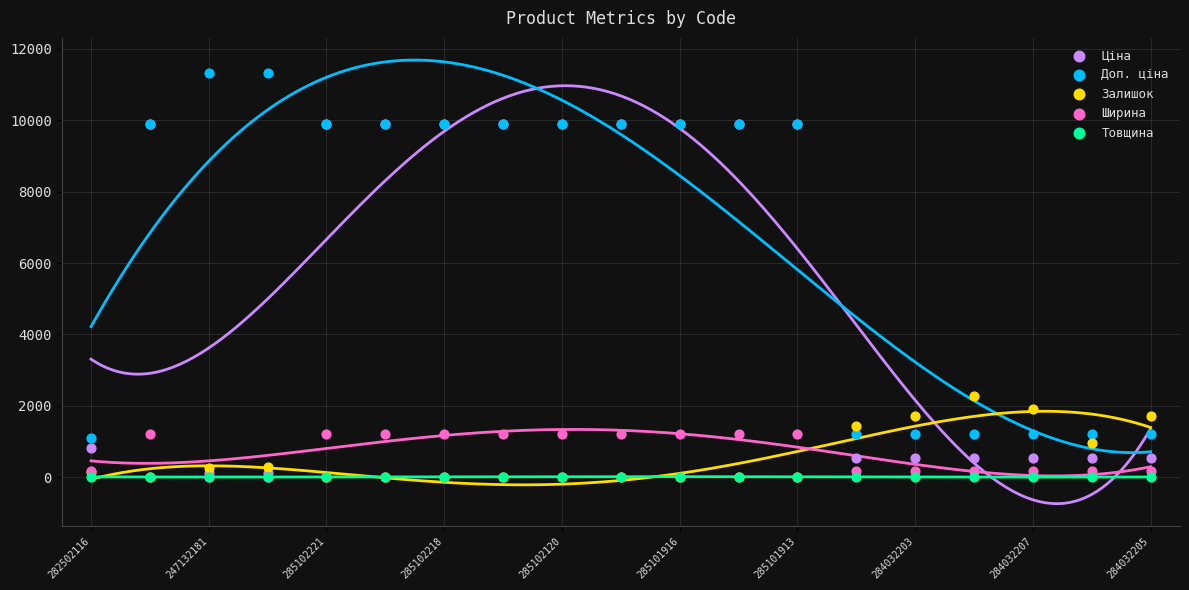

What are all the series names shown in the legend?

Ціна, Доп. ціна, Залишок, Ширина, Товщина